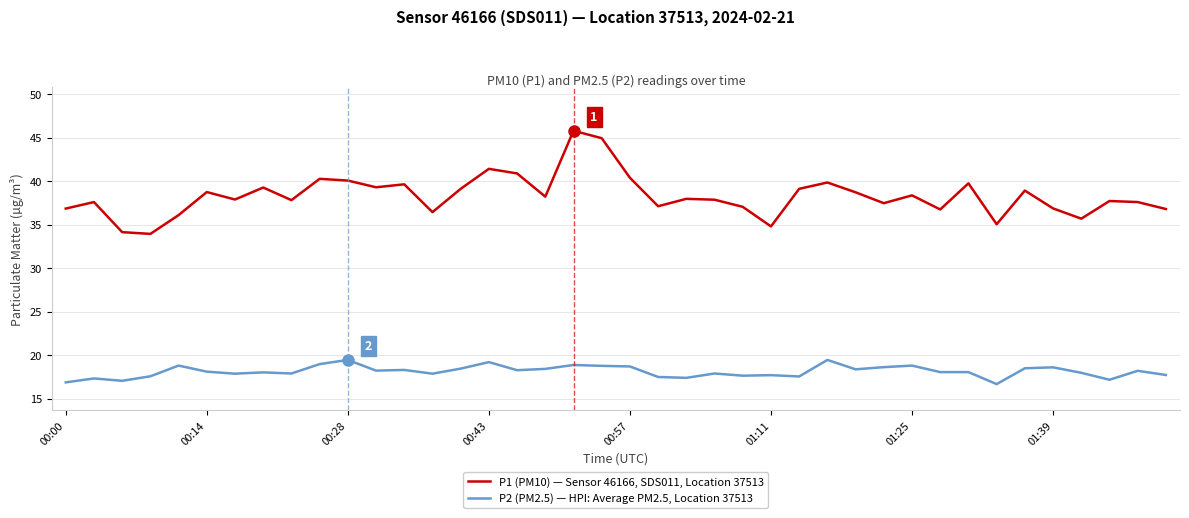

Which series has the largest range (max minus min)?

P1 (PM10) — Sensor 46166, SDS011, Location 37513